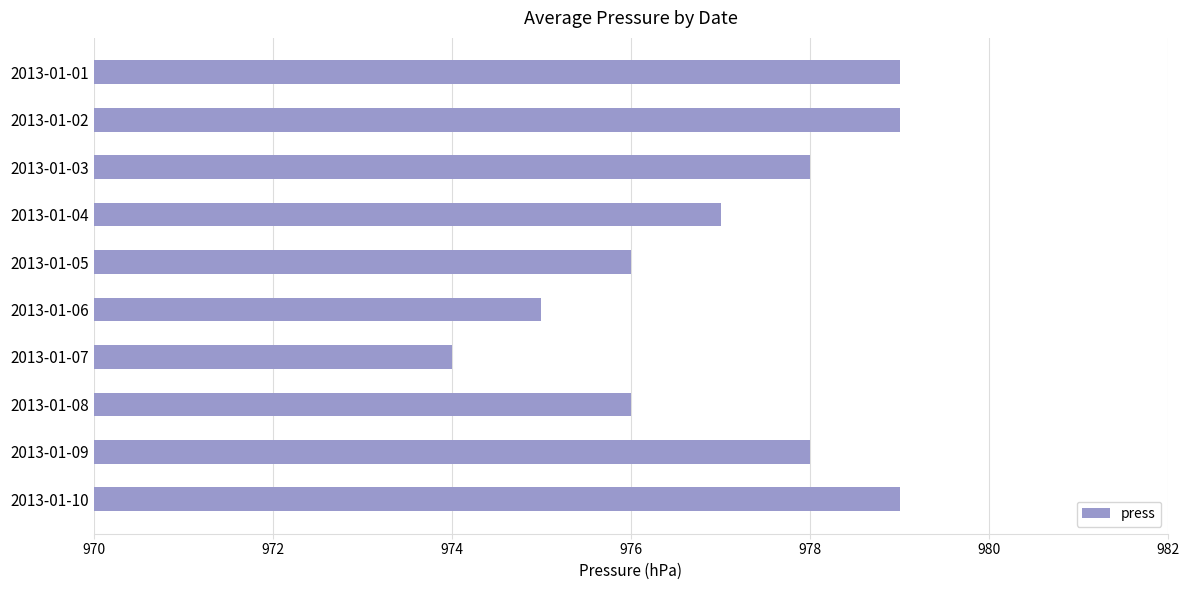

Between 2013-01-06 and 2013-01-09, which is larger?

2013-01-09